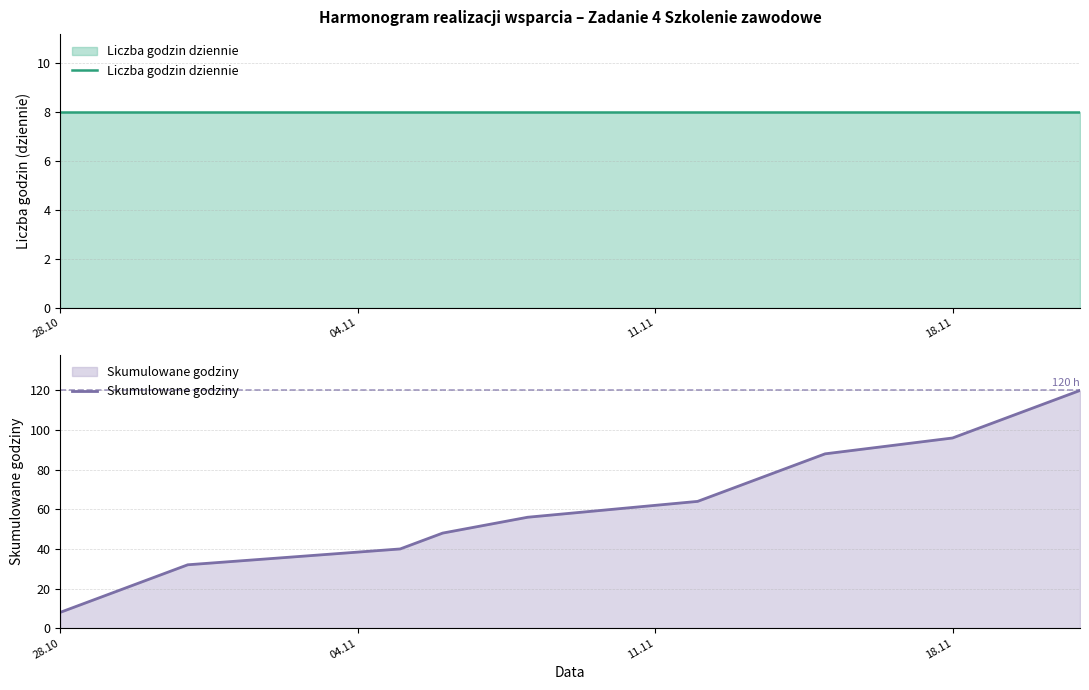

True or false: Skumulowane godziny has a value of 150 at 18.11.

False